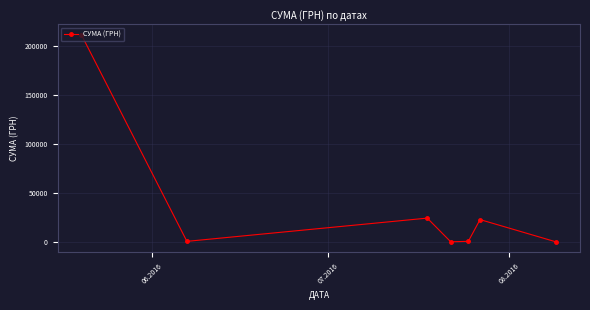

Count the number of categories in the chart.

7